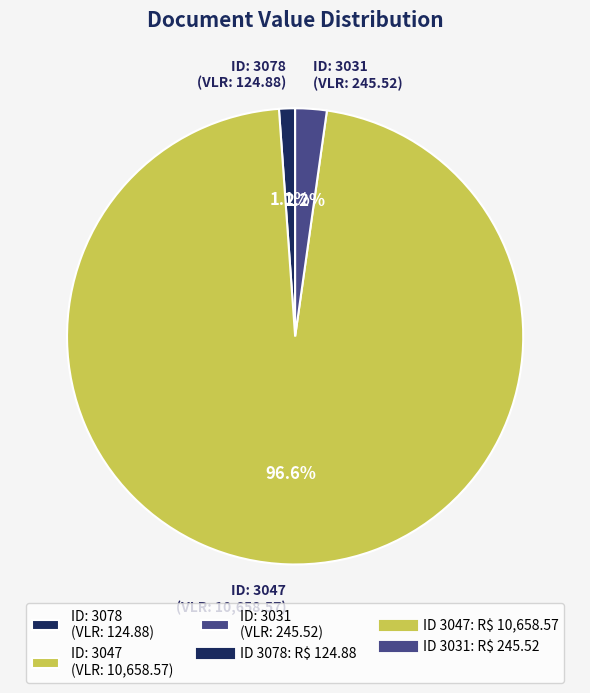

What percentage is NOT represented by ID: 3078 (VLR: 124.88)?

98.9%